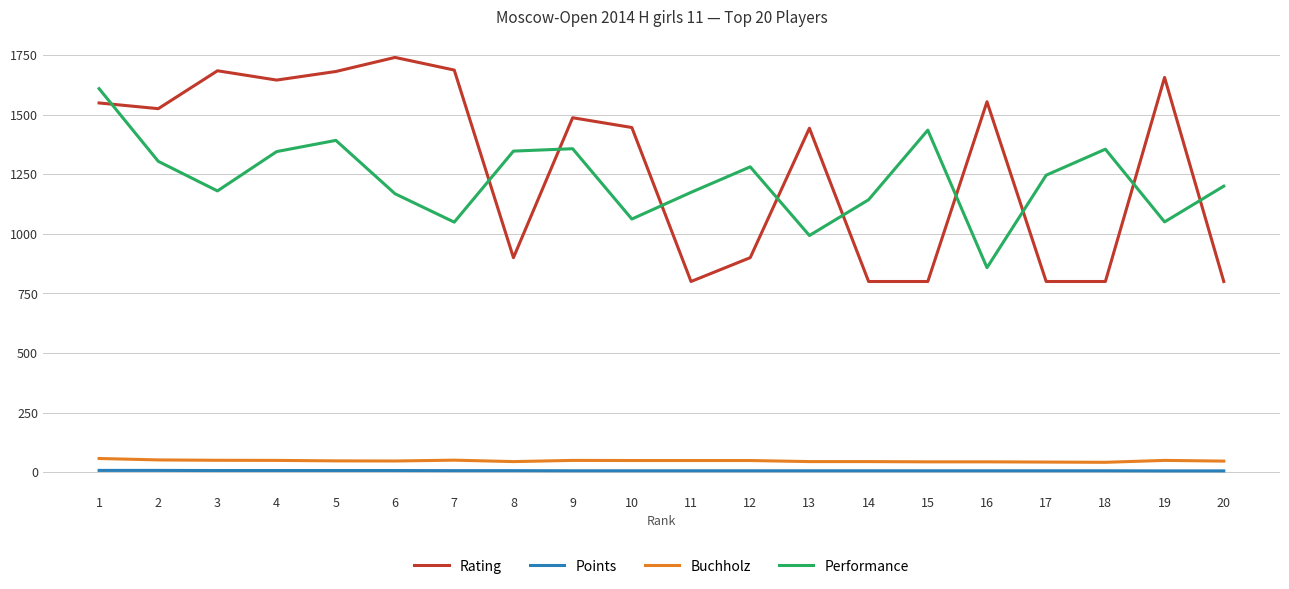

The value of Performance at 20 is 1200.0. True or false?

True